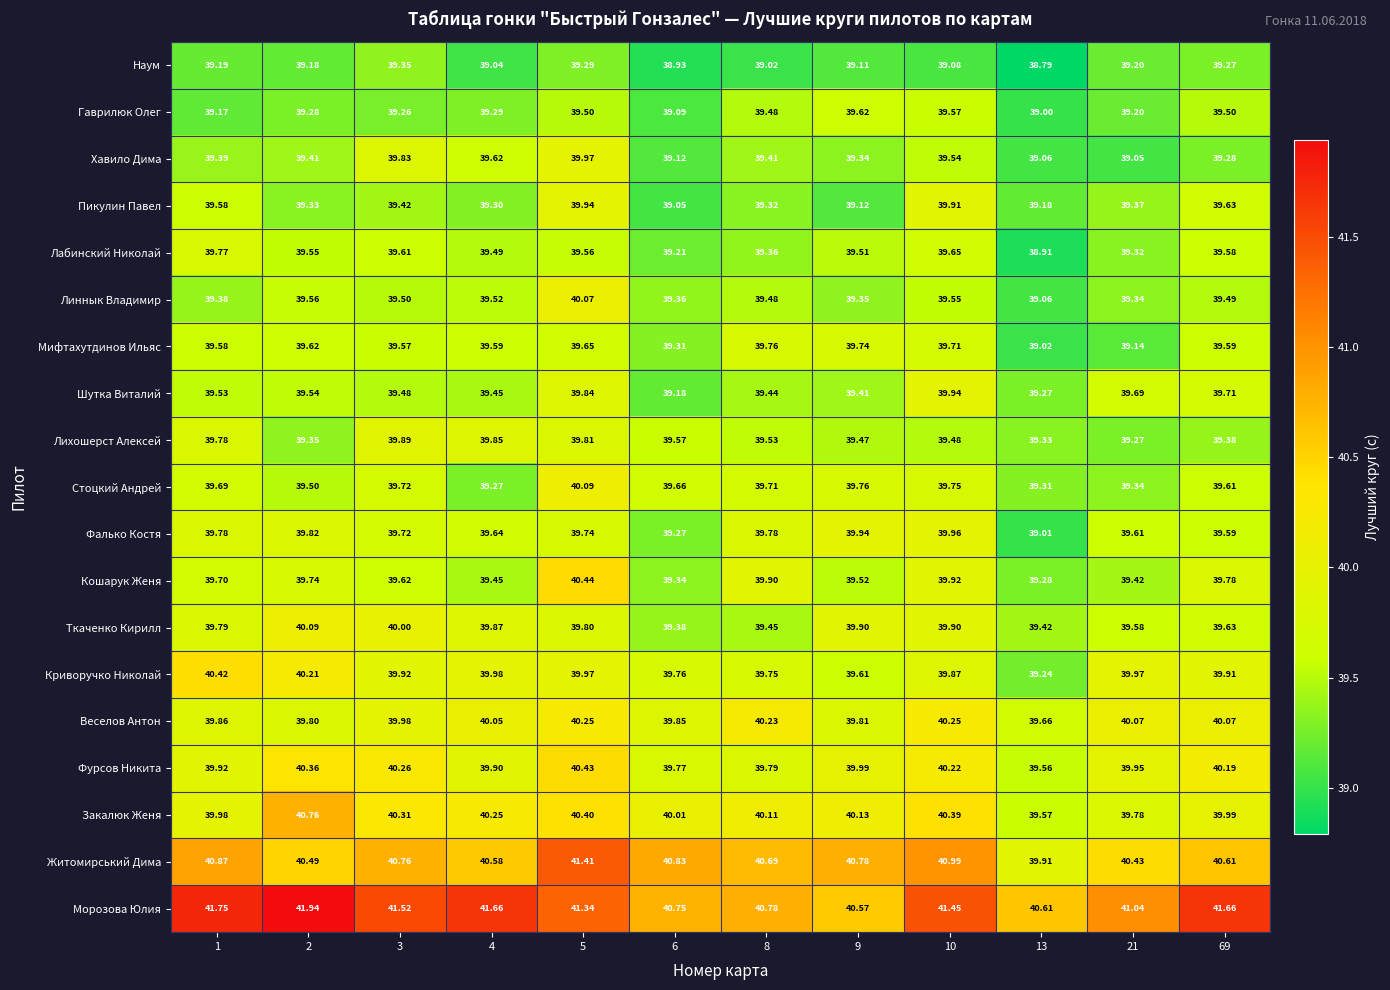

Is the value of Криворучко Николай at 2 greater than the value of Хавило Дима at 4?

Yes